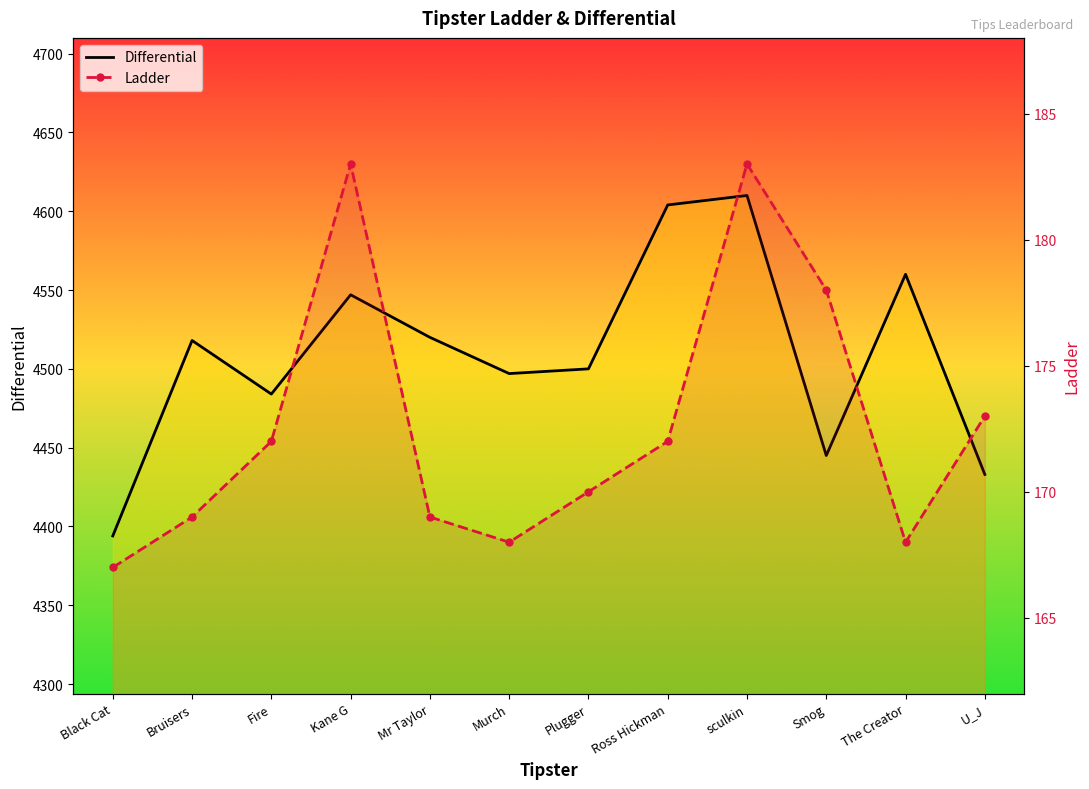

Which series changed the most between Mr Taylor and Murch?

Differential